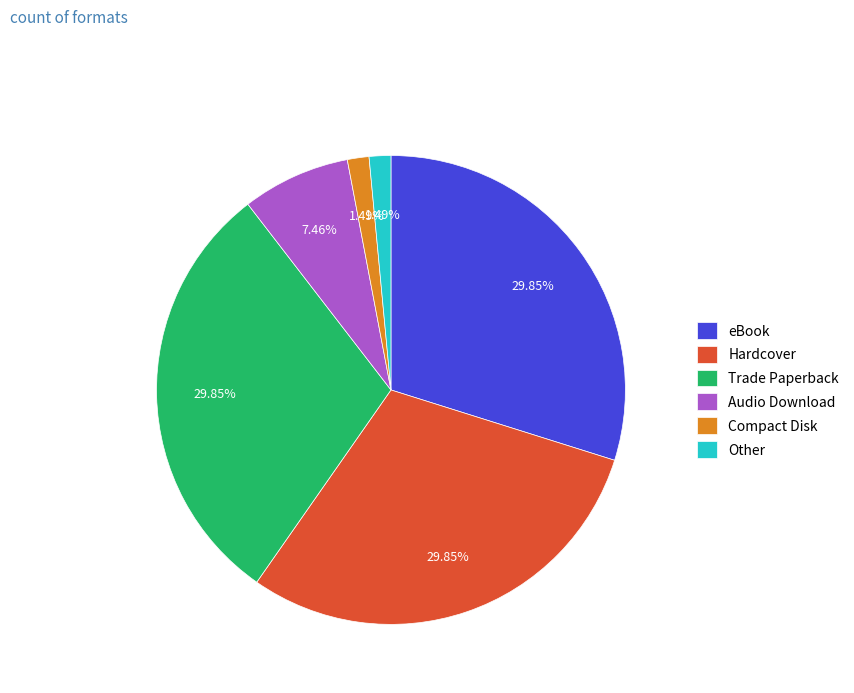

How many segments does this pie chart have?

6